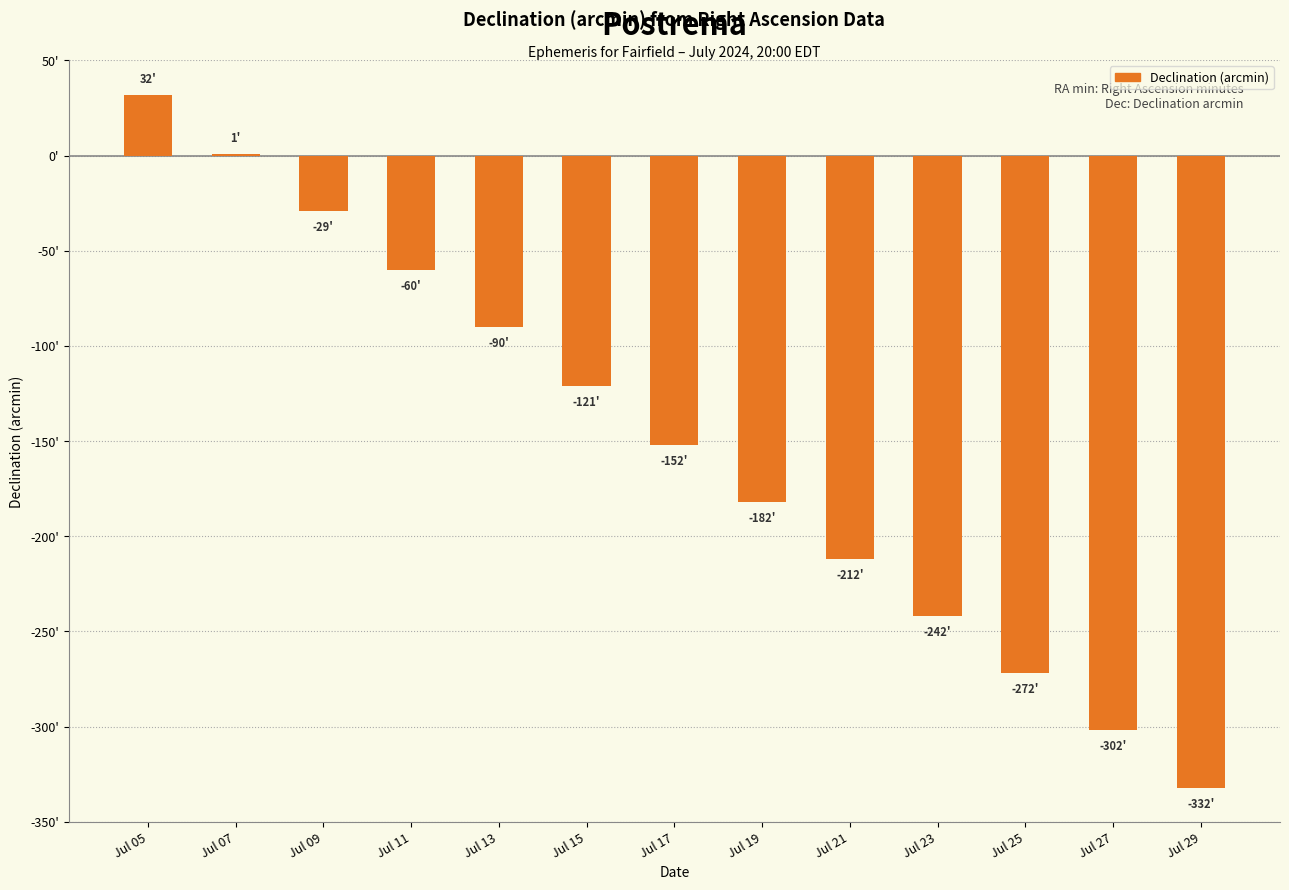

What is the sum of the values at Jul 13 and Jul 27?

-392